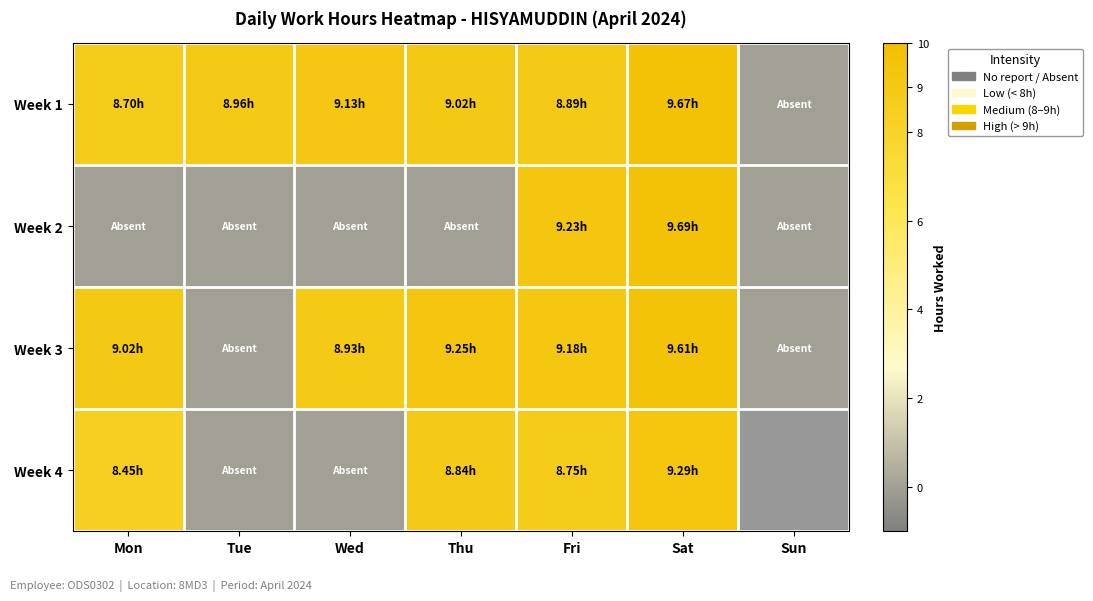

What is the difference between the highest and lowest values at Wed?

9.1